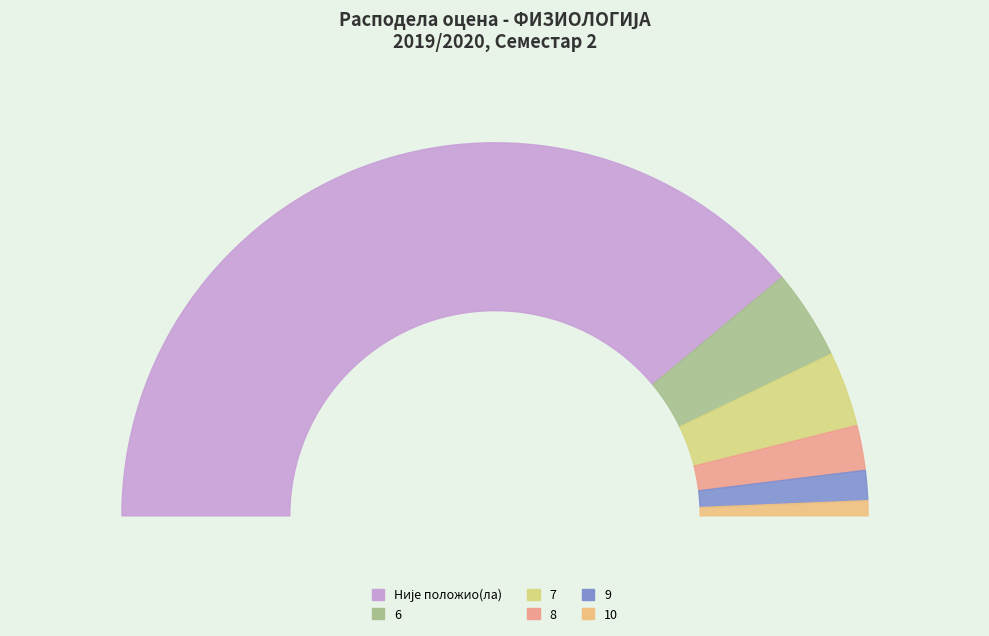

Is it true that Оцена 7 is 1% of the pie?

False